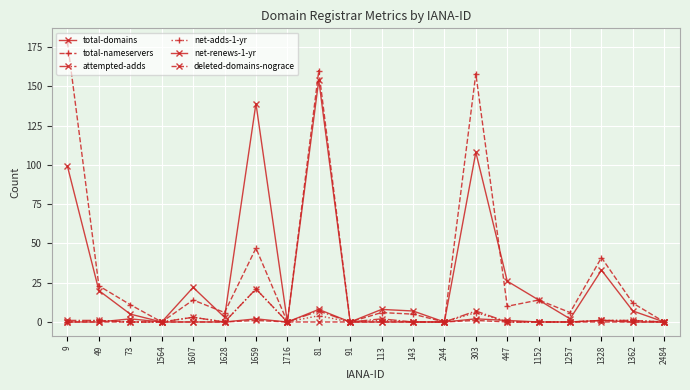

How many data points in total-domains are less than 8?

10